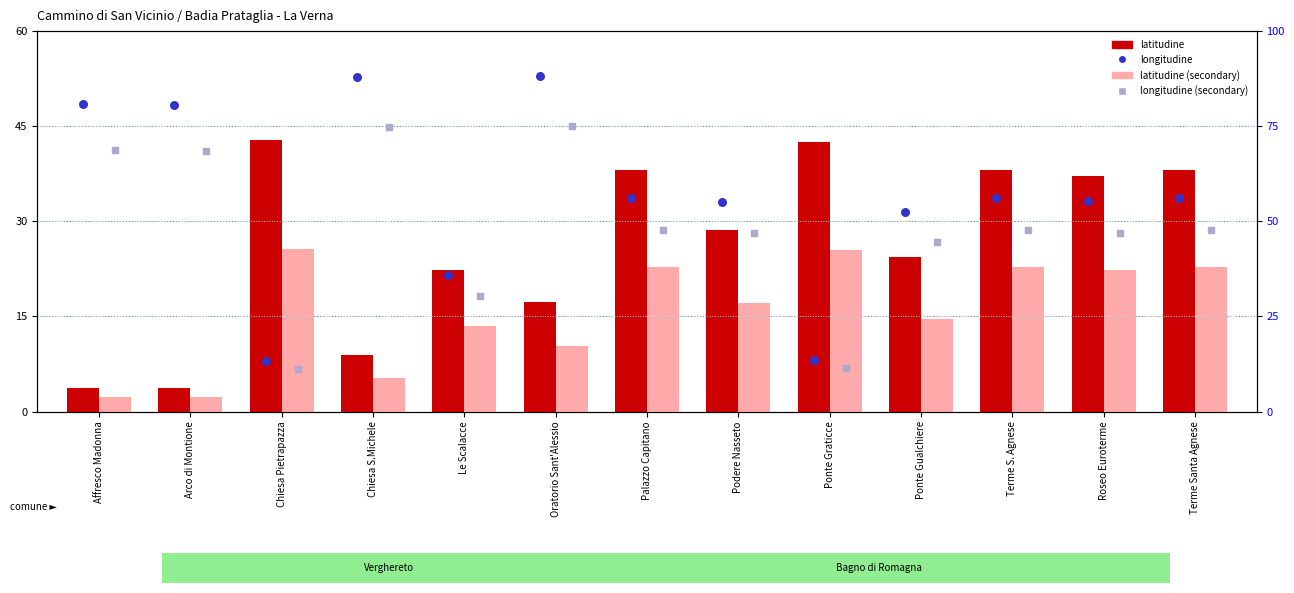

Which series contains the highest Y value?

longitudine